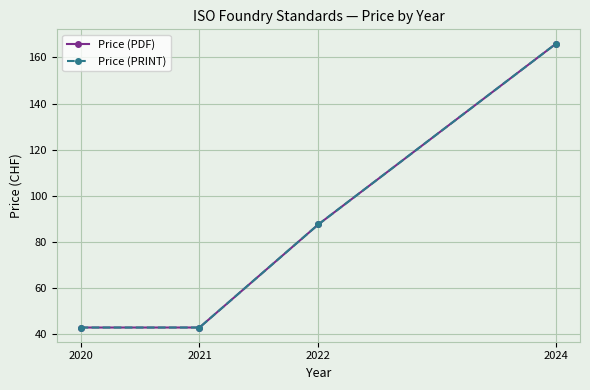

How many lines are shown in the chart?

2